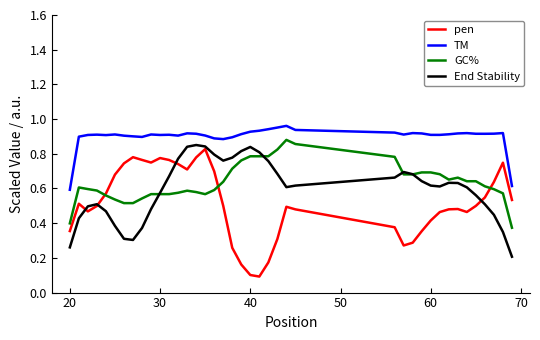

In pen, how many points are higher than both neighbors (excluding endpoints)?

7